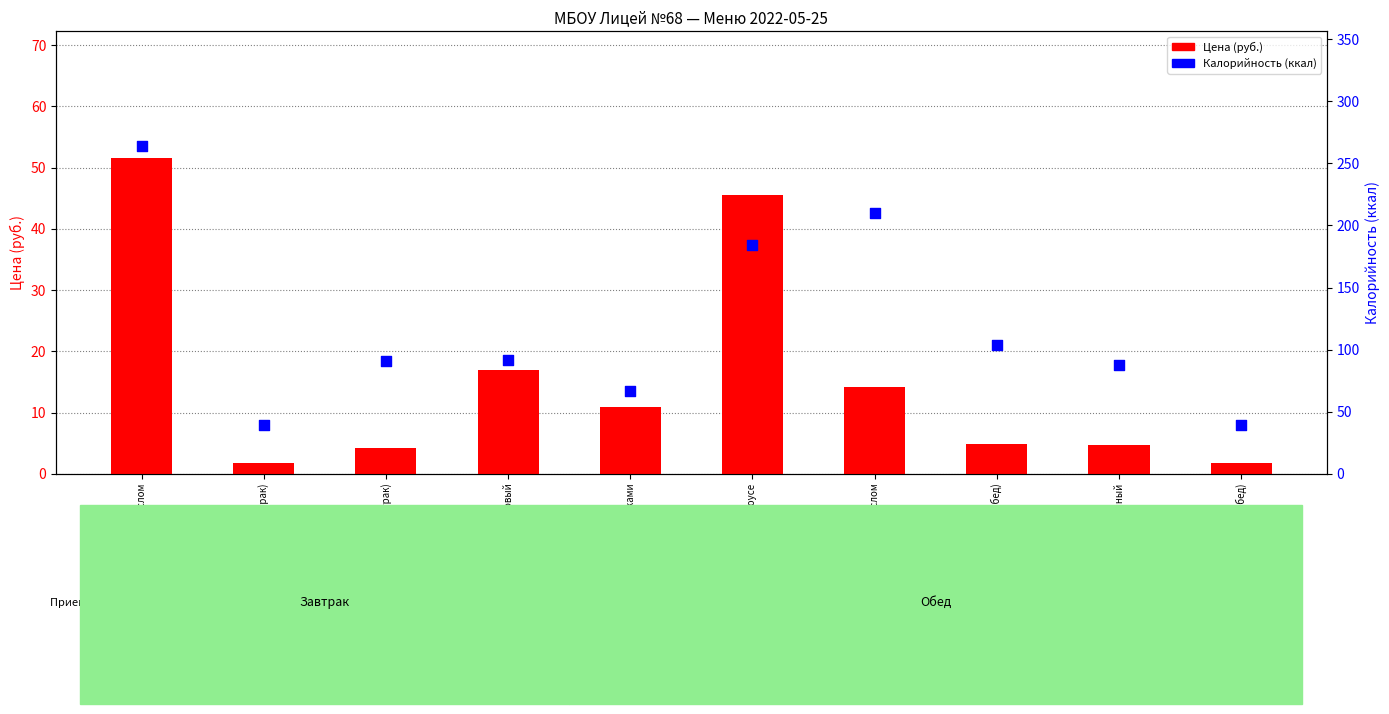

At which category is the sum across all series the highest?

Макаронные изделия отварные с маслом